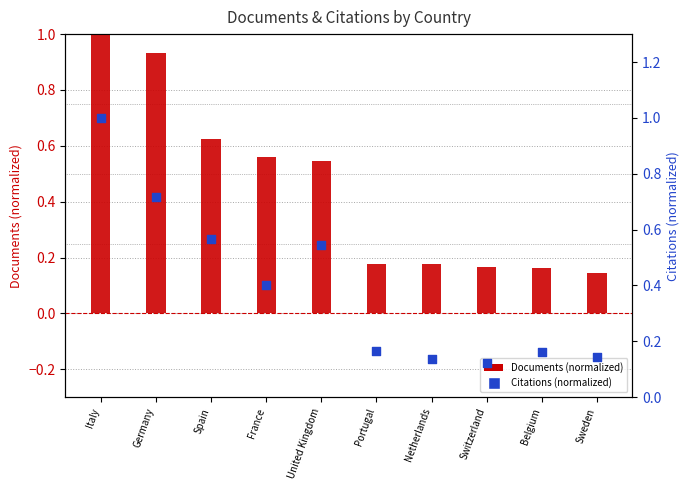

At which category is the sum across all series the highest?

Italy